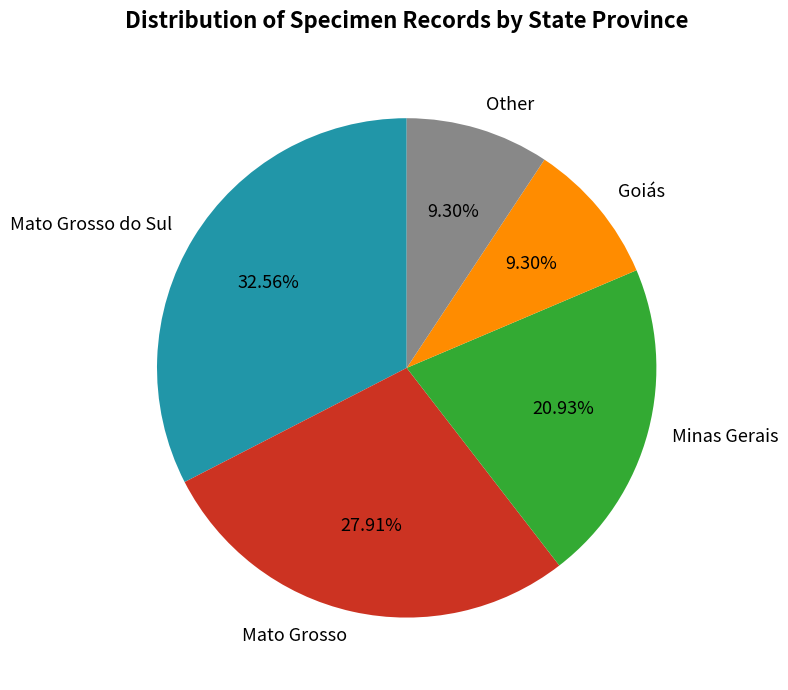

To the nearest percent, what is the difference between the Mato Grosso and Minas Gerais slice percentages?

7%